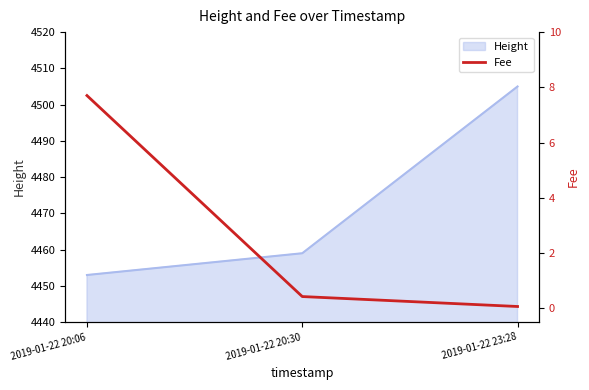

Reading left to right, what are all the values shown in this chart?

7.7	0.4	0.1